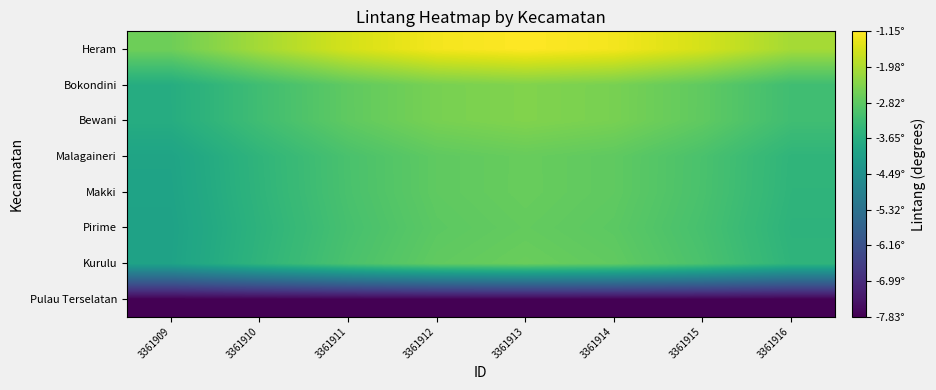

Which category has the highest value across all series?

3361913